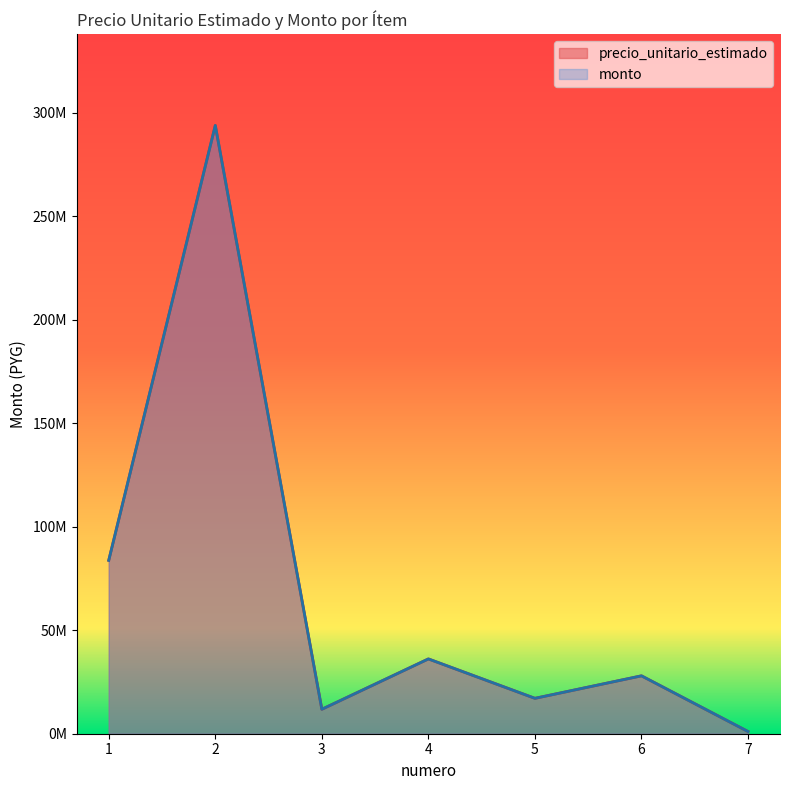

How many interior local peaks does the precio_unitario_estimado series have?

3